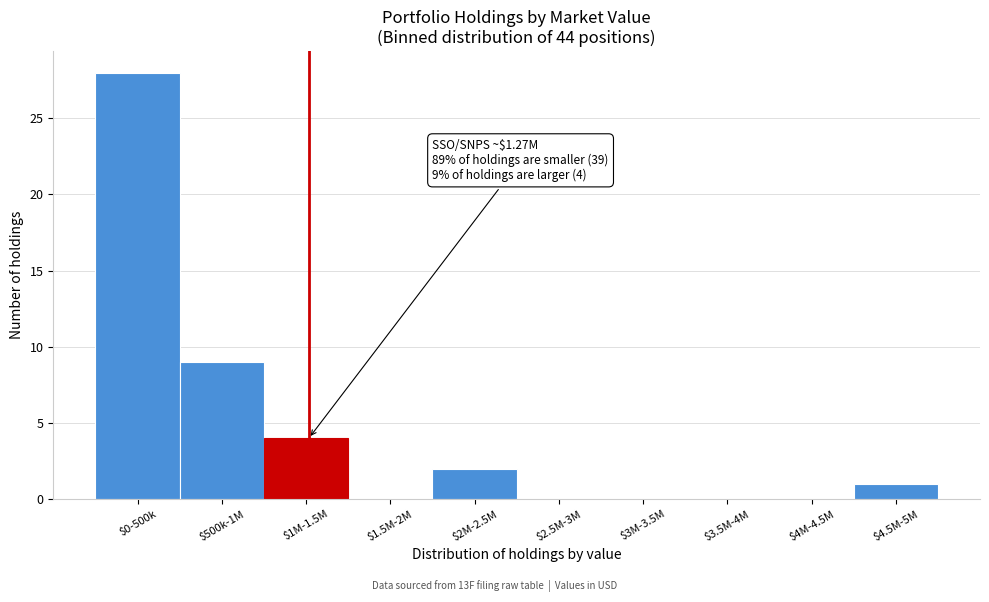

At which label is the value closest to 14?

$500k-1M